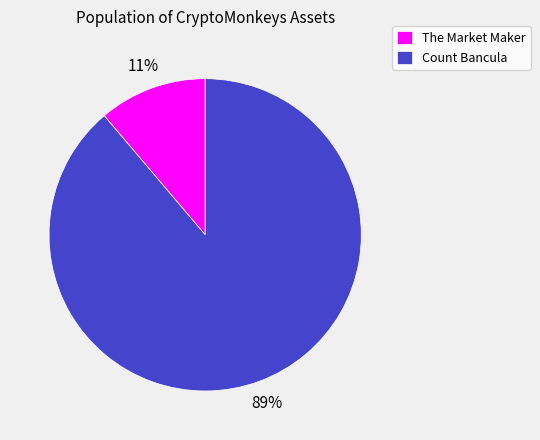

Count the number of slices in the pie.

2